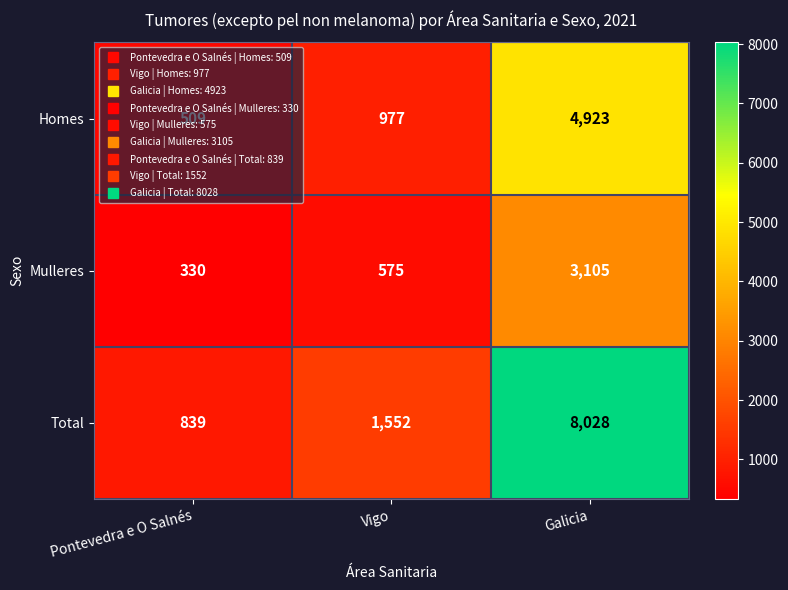

What is the approximate value of Total at Pontevedra e O Salnés?

839